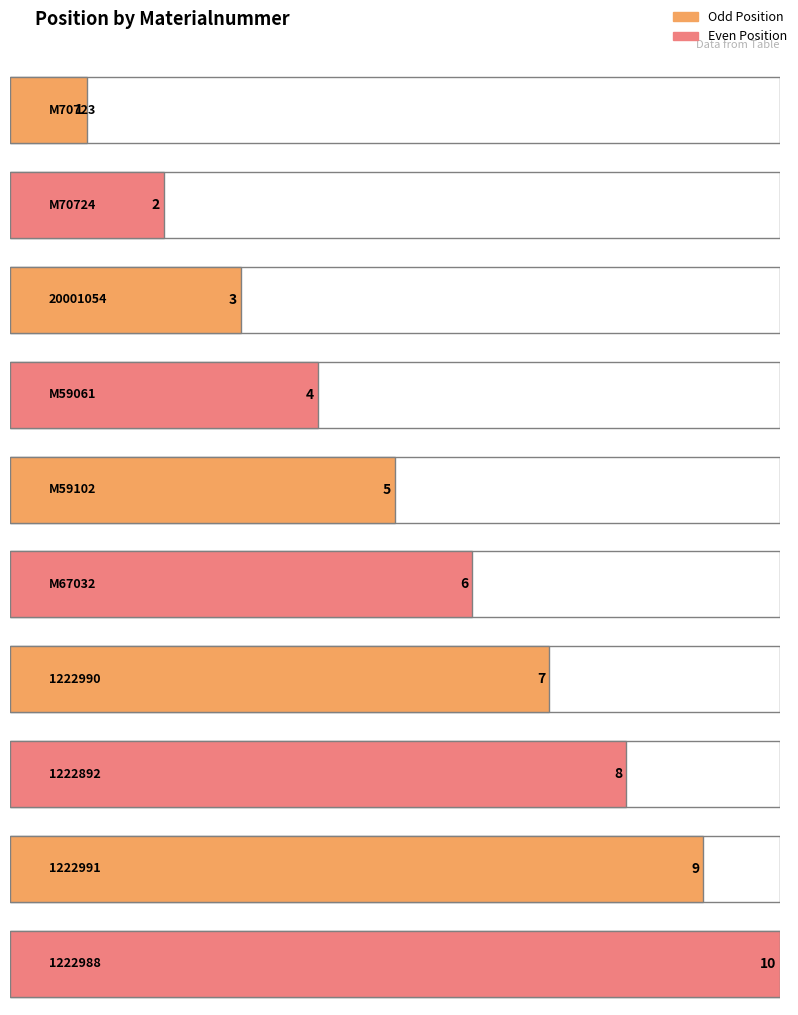

What is the greatest value displayed?

10